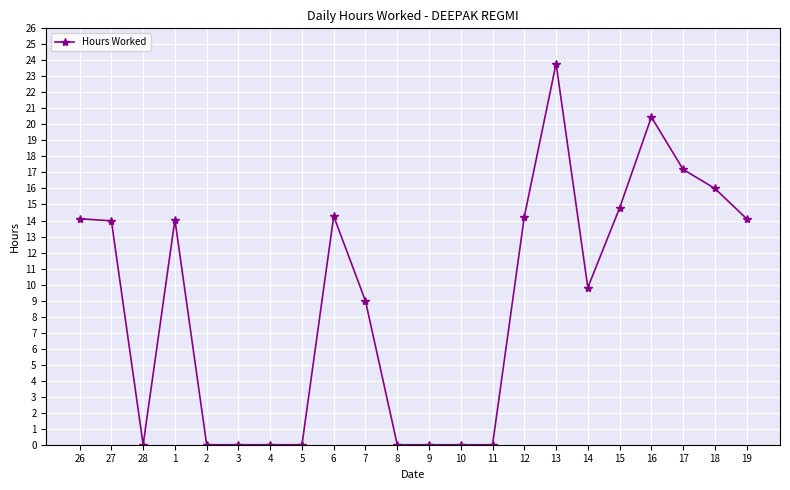

Is it true that the value at 2 is 0.0?

True